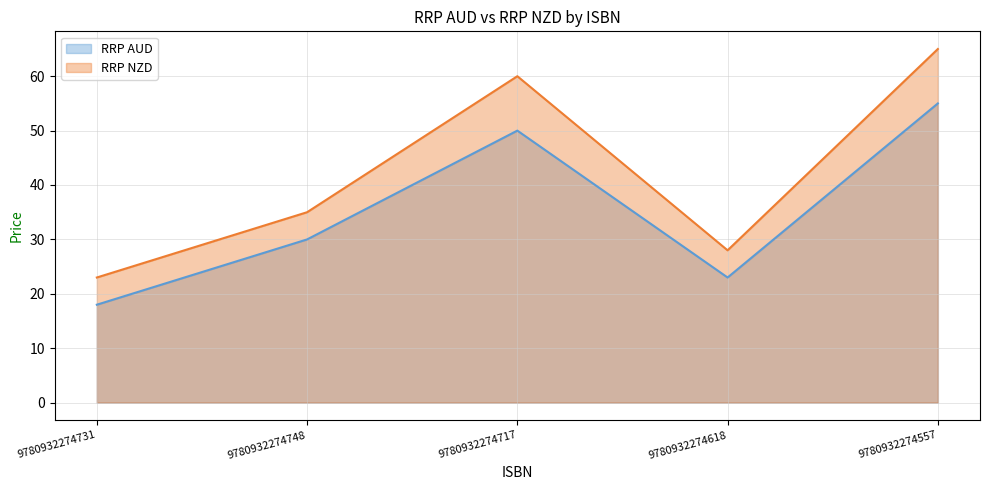

True or false: RRP AUD and RRP NZD cross at least once.

False